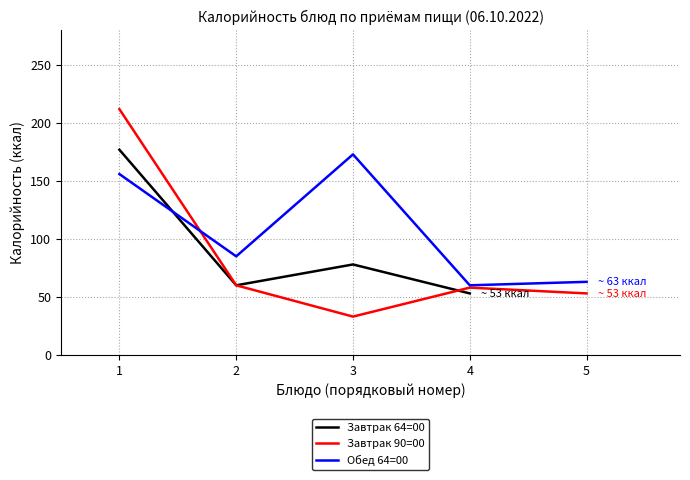

Rank the series at 1 from highest to lowest value.

Завтрак 90=00, Завтрак 64=00, Обед 64=00